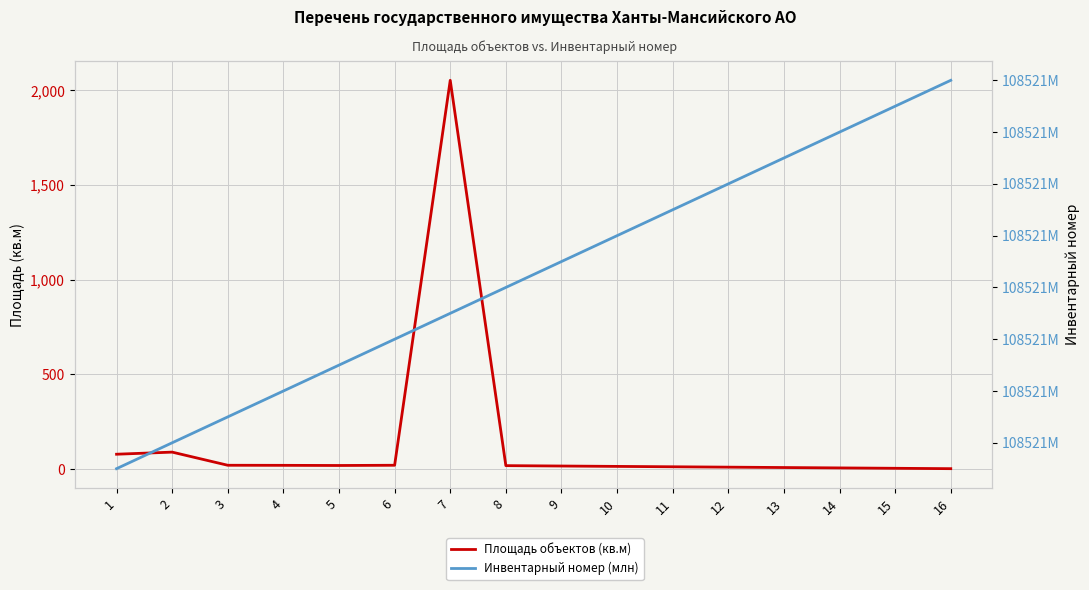

Rank the categories by Инвентарный номер (млн) value from highest to lowest.

16, 15, 14, 13, 12, 11, 10, 9, 8, 7, 6, 5, 4, 3, 2, 1